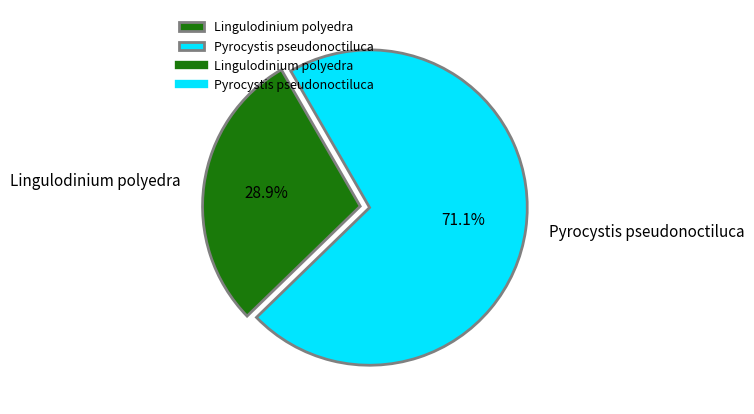

To the nearest percent, what is the combined percentage of Pyrocystis pseudonoctiluca and Lingulodinium polyedra?

100%